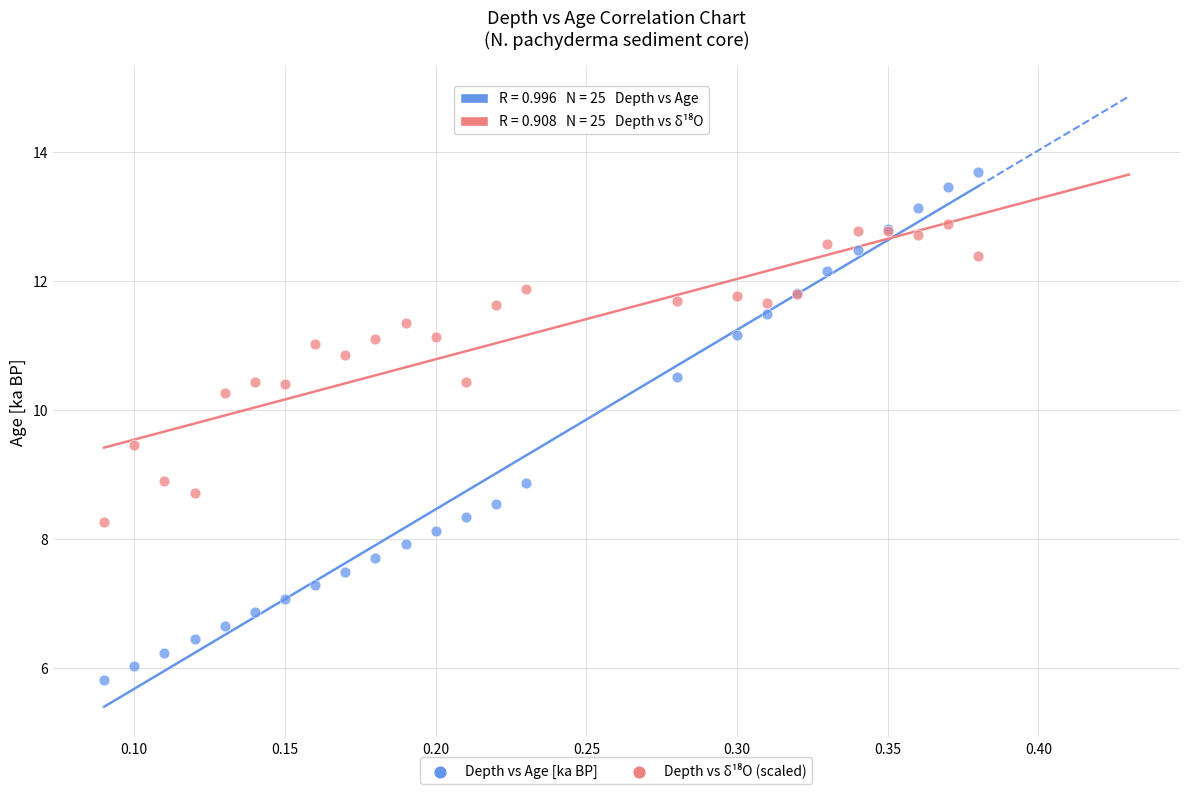

Which series contains the highest Y value?

Depth vs Age [ka BP]